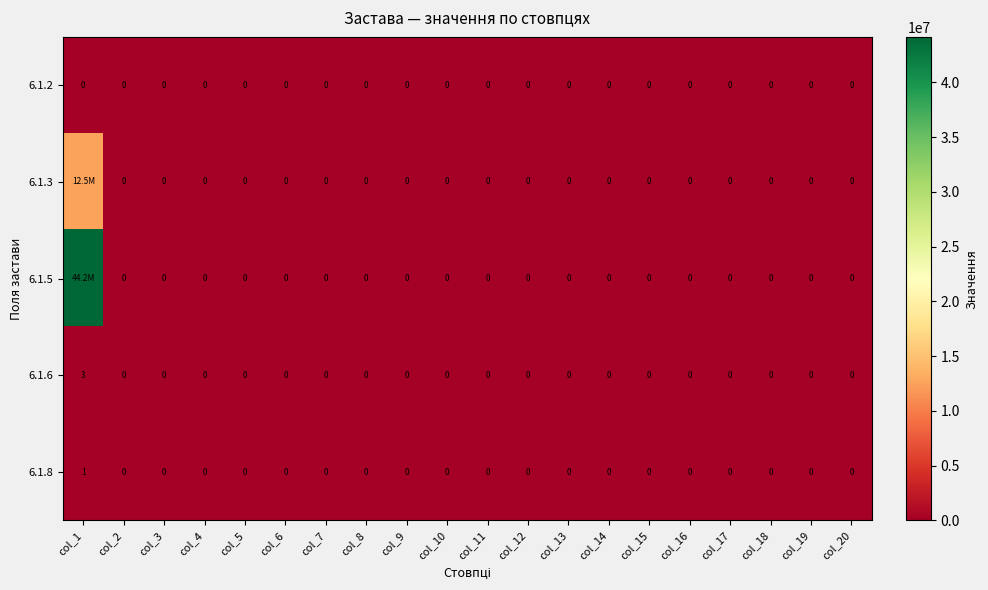

What is the sum of all 6.1.6 values?

3